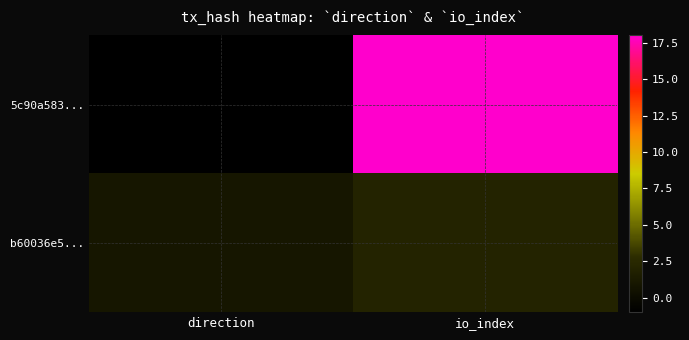

What is the spread (max minus min) of values at io_index?

16